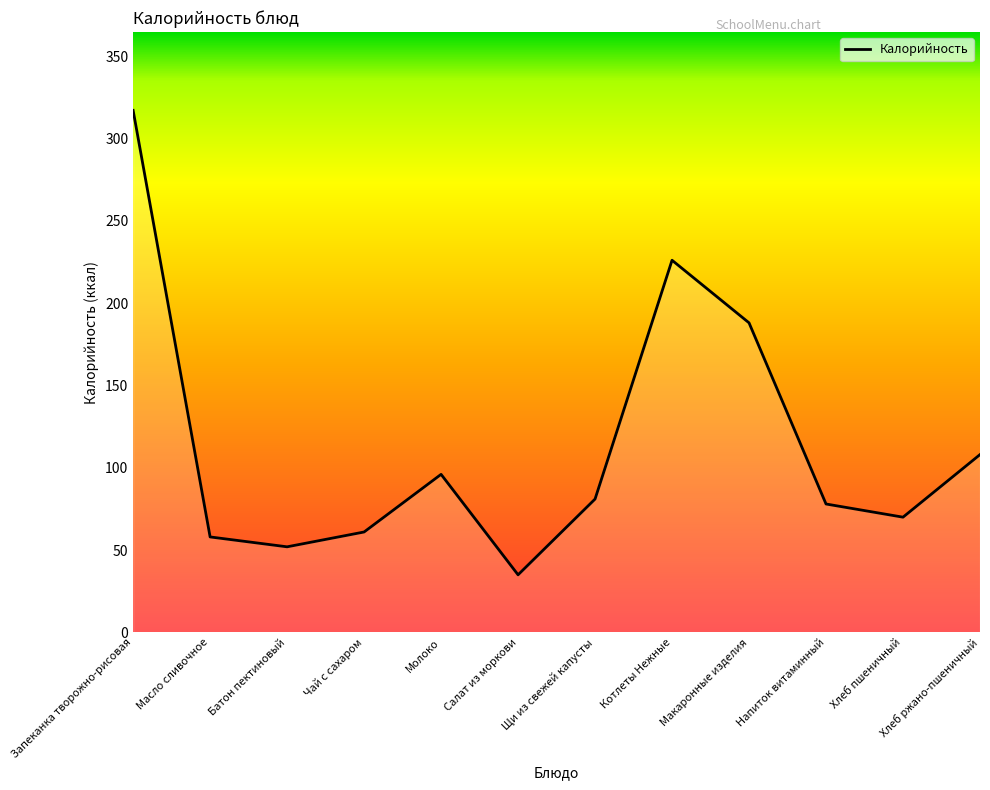

Reading left to right, what are all the values shown in this chart?

317	58	52	61	96	35	81	226	188	78	70	108